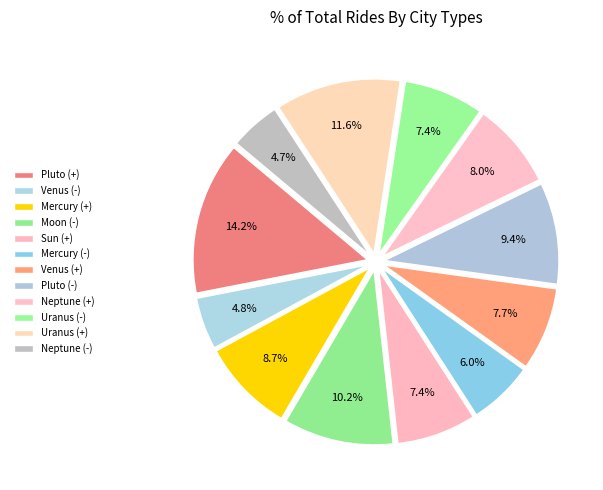

To the nearest percent, what portion does Venus (-) represent?

5%